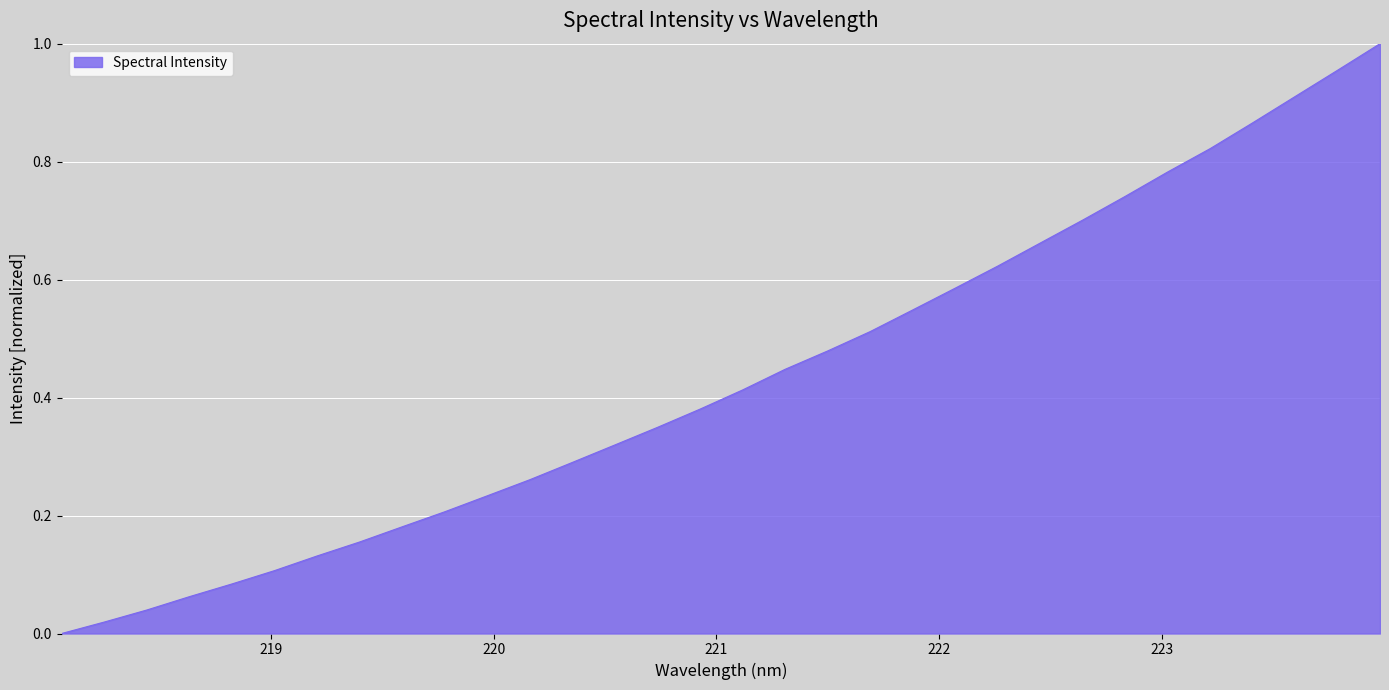

How many lines are shown in the chart?

1